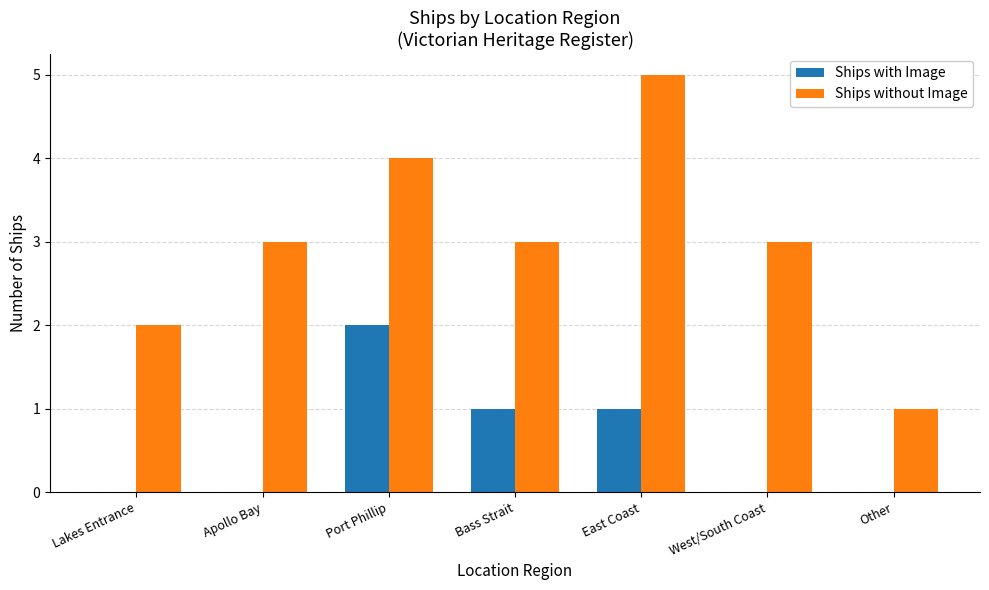

The Ships with Image series shows 1 at East Coast. True or false?

True